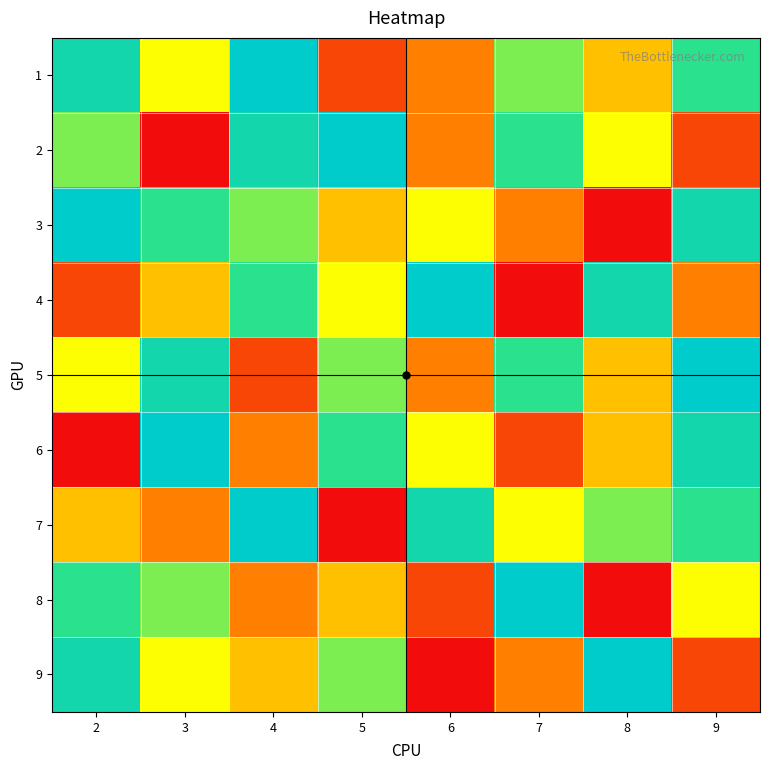

Between 2 and 7, which series saw the biggest shift?

3